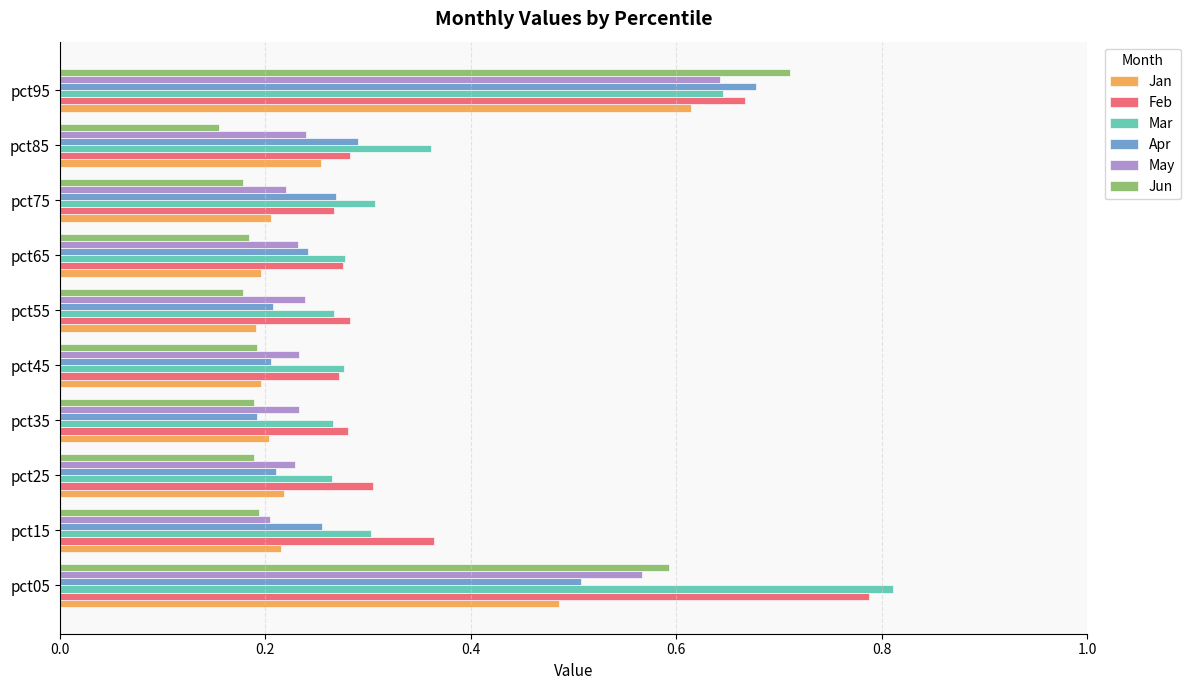

True or false: Jun has a value of 0.1 at pct55.

False